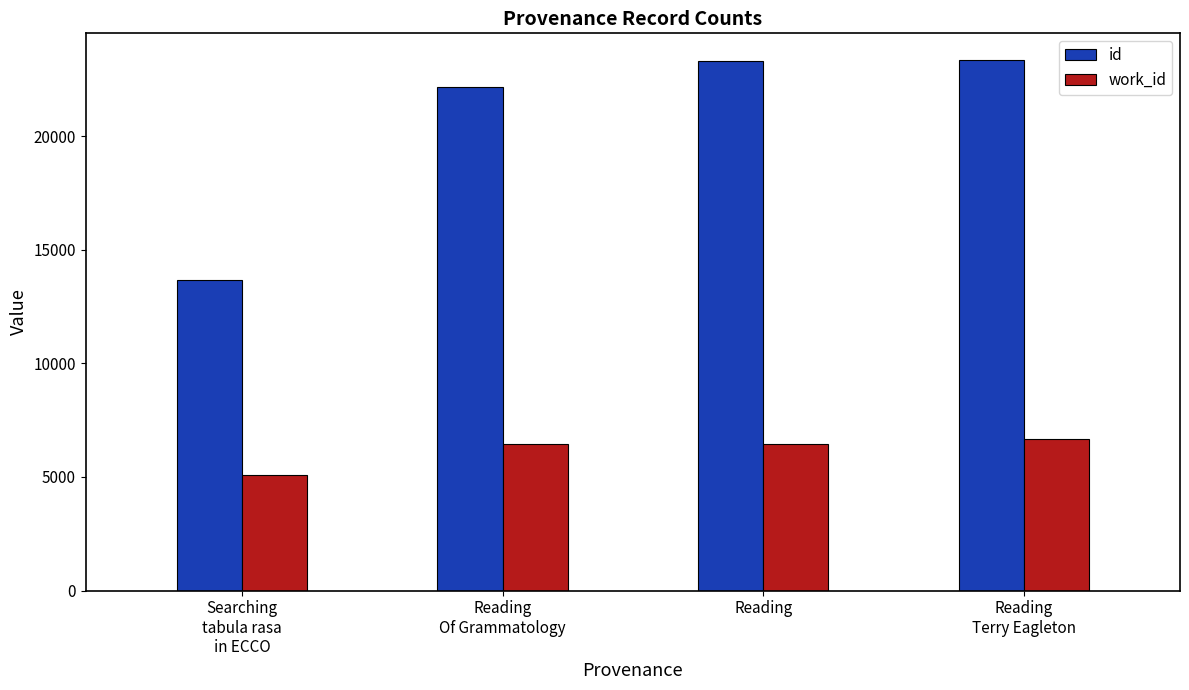

Are the bars horizontal?

No